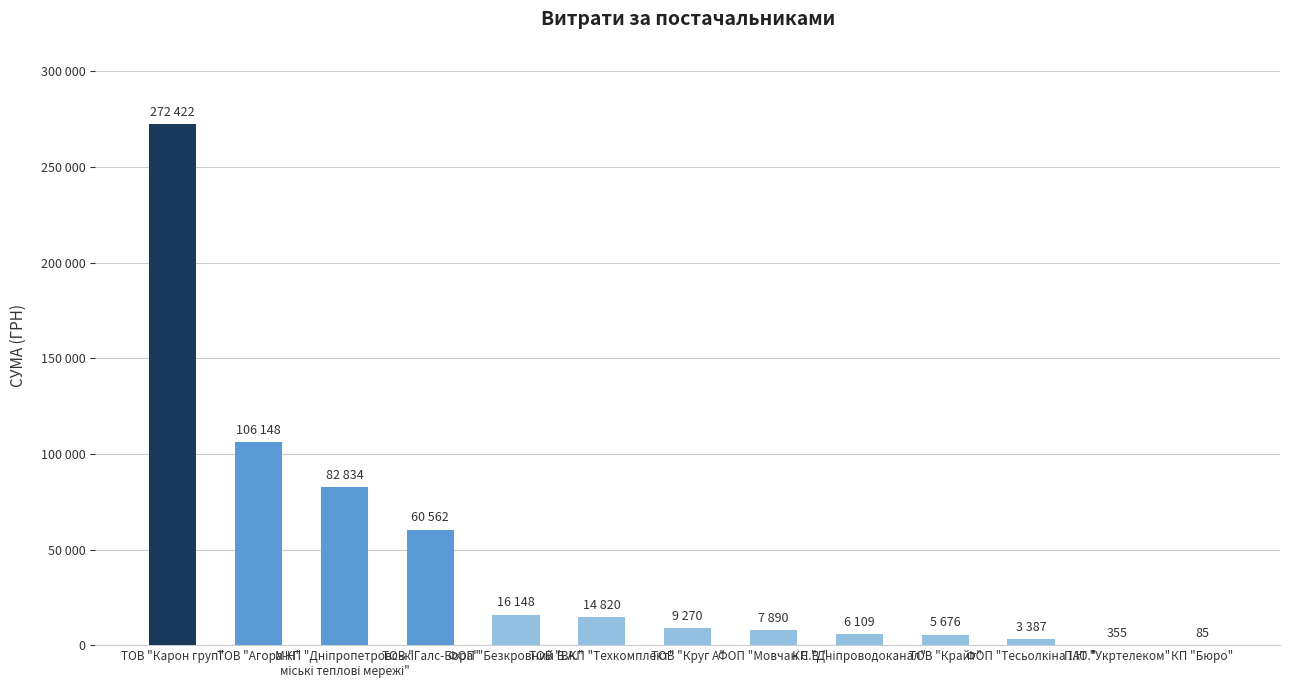

What is the sum of all values?

585706.1